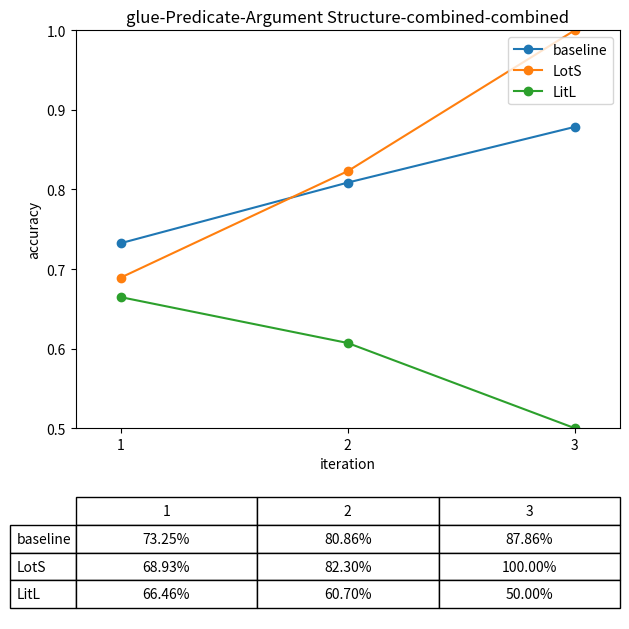

At which label does baseline reach its minimum?

1